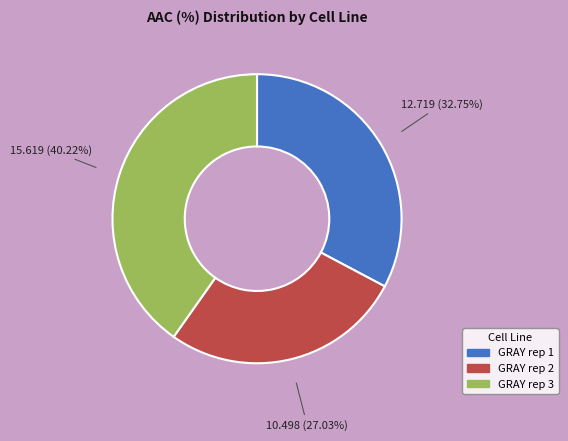

What portion of the pie excludes GRAY rep 2?

73.0%